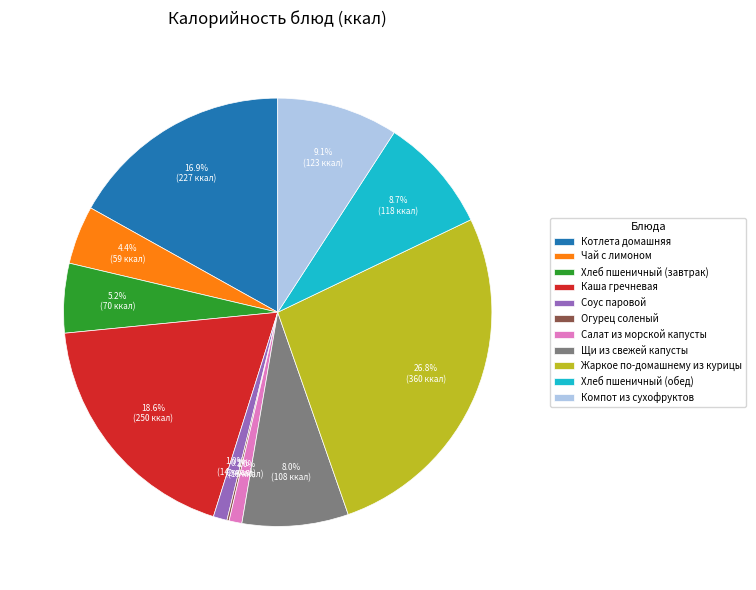

Is the sum of Щи из свежей капусты and Хлеб пшеничный (завтрак) greater than half?

No